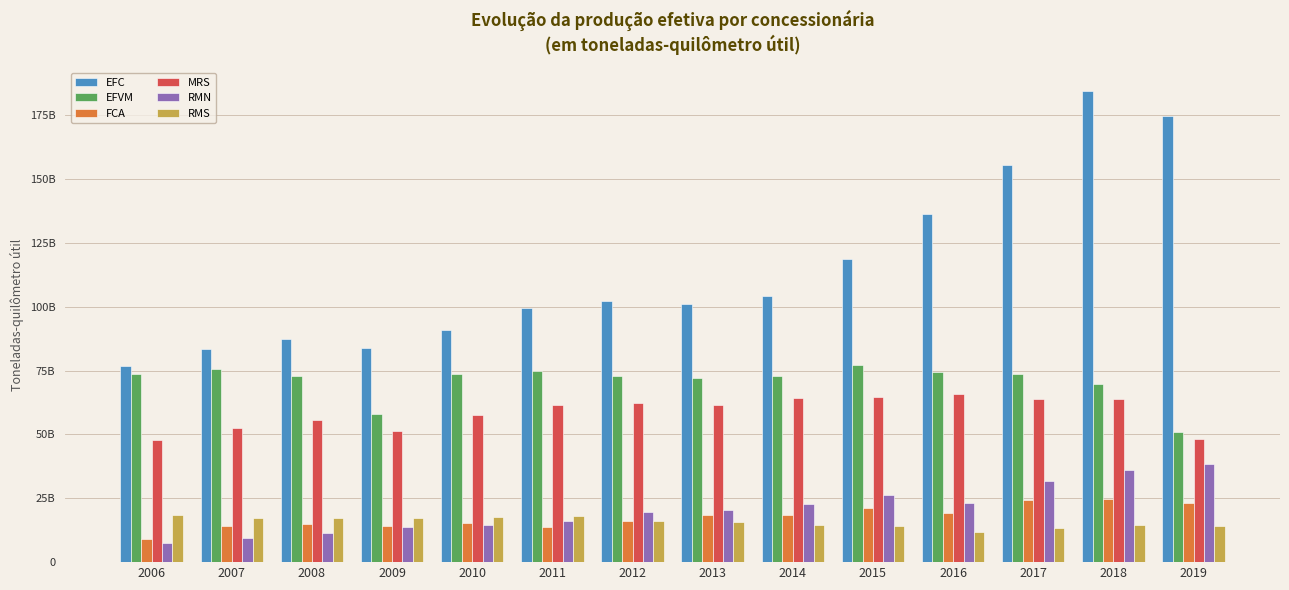

The value of MRS at 2016 is 65645671264. True or false?

True